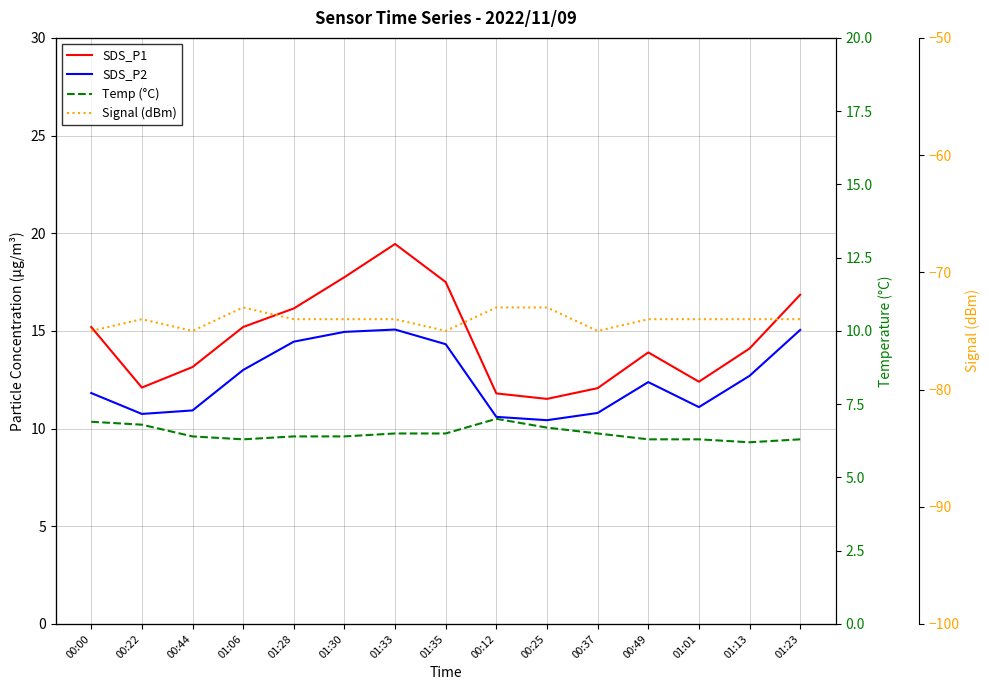

Is this an area chart (filled region under the line)?

No